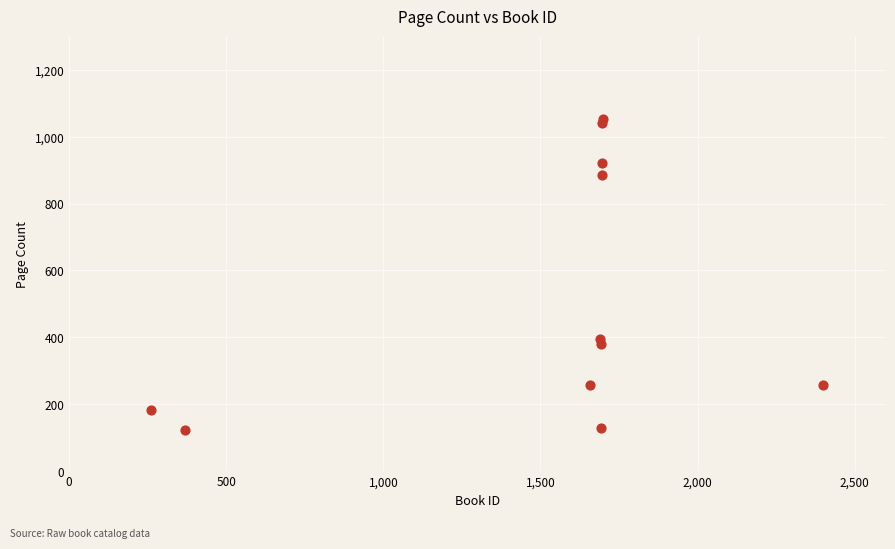

What Y value in the scatter plot is closest to 587?

396